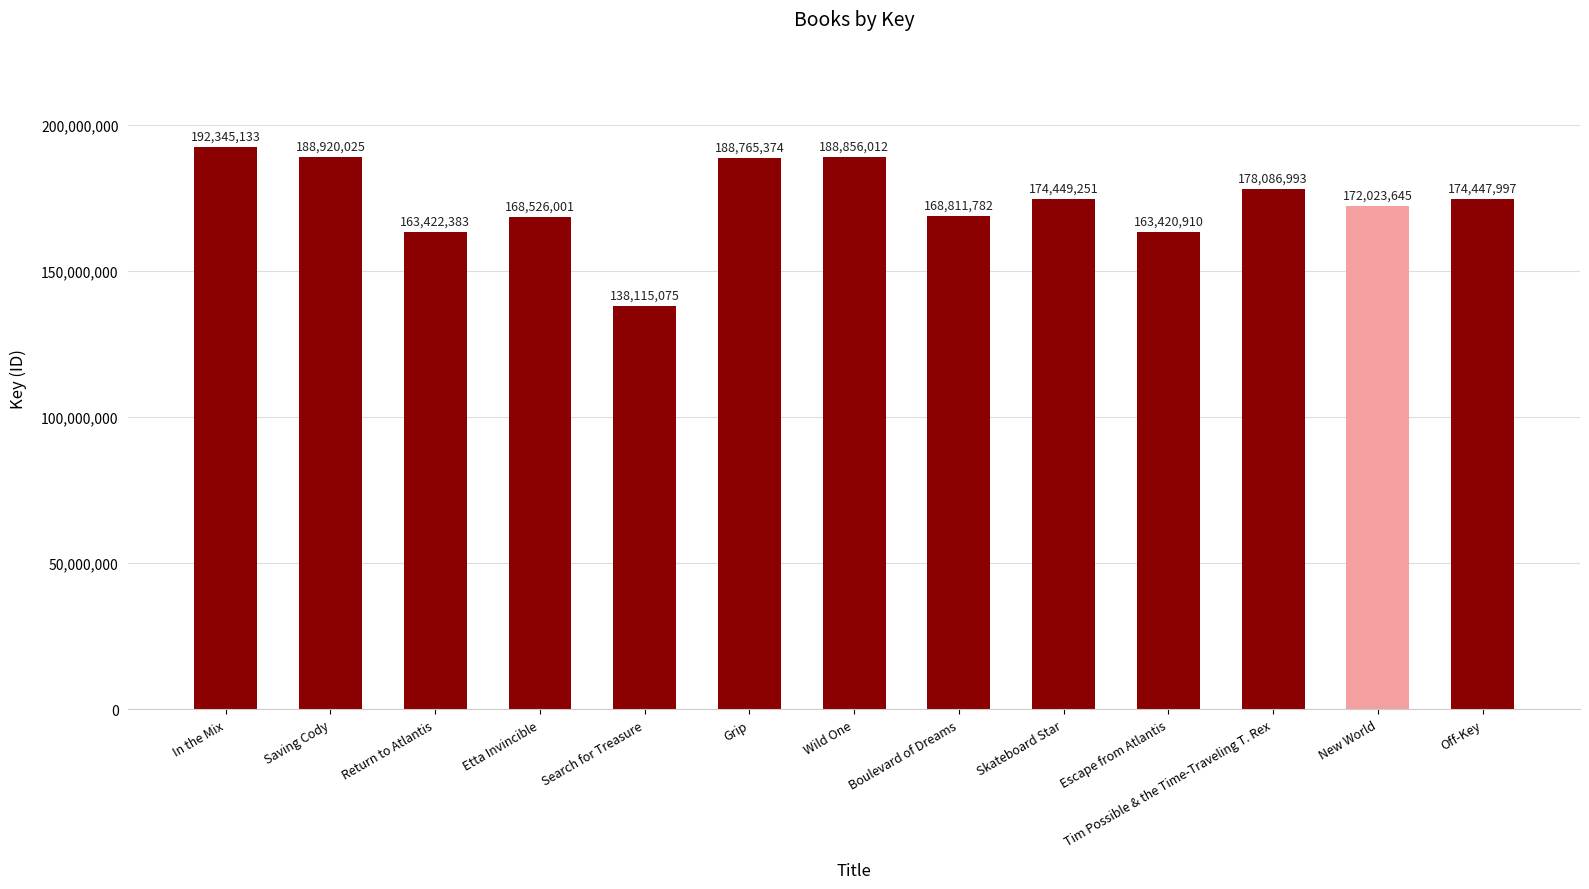

How many data points are less than 174447997?

6